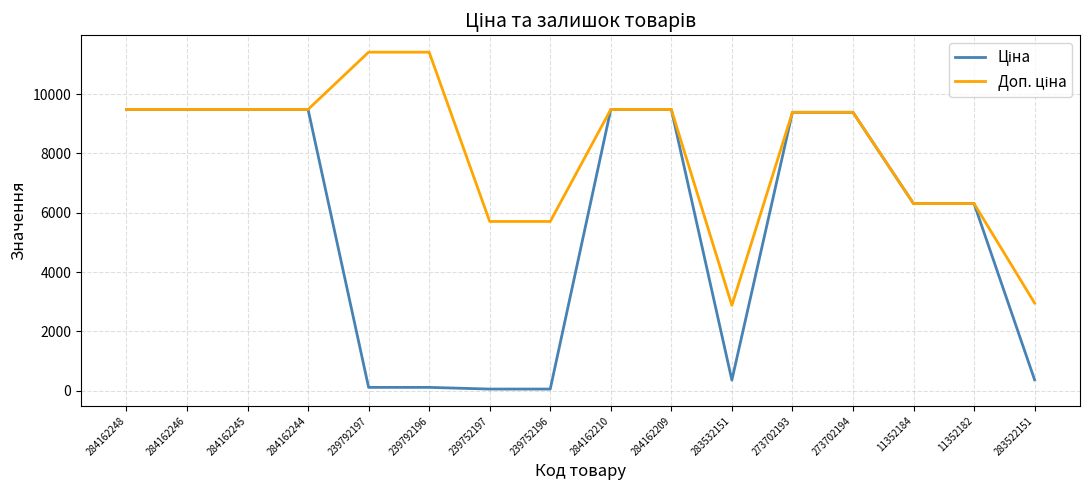

What is the total value across all series at 283532151?

3238.7